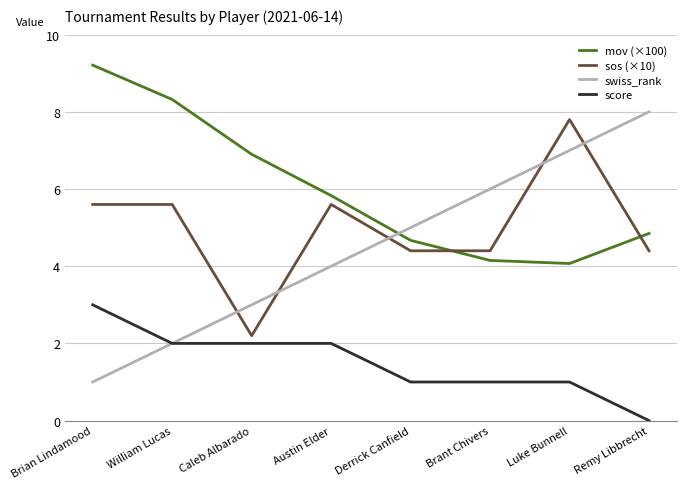

Rank the series at Luke Bunnell from lowest to highest value.

score, mov (×100), swiss_rank, sos (×10)